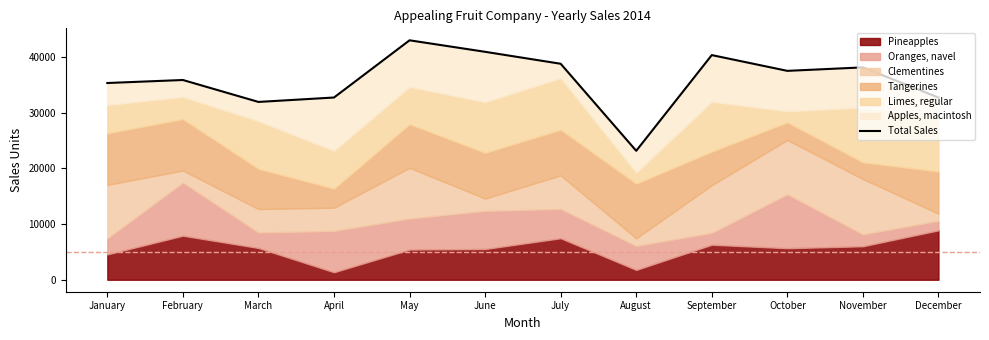

Reading left to right, list all the values displayed in this chart.

January=35326	February=35867	March=31928	April=32723	May=42994	June=40928	July=38782	August=23152	September=40339	October=37508	November=38132	December=32720